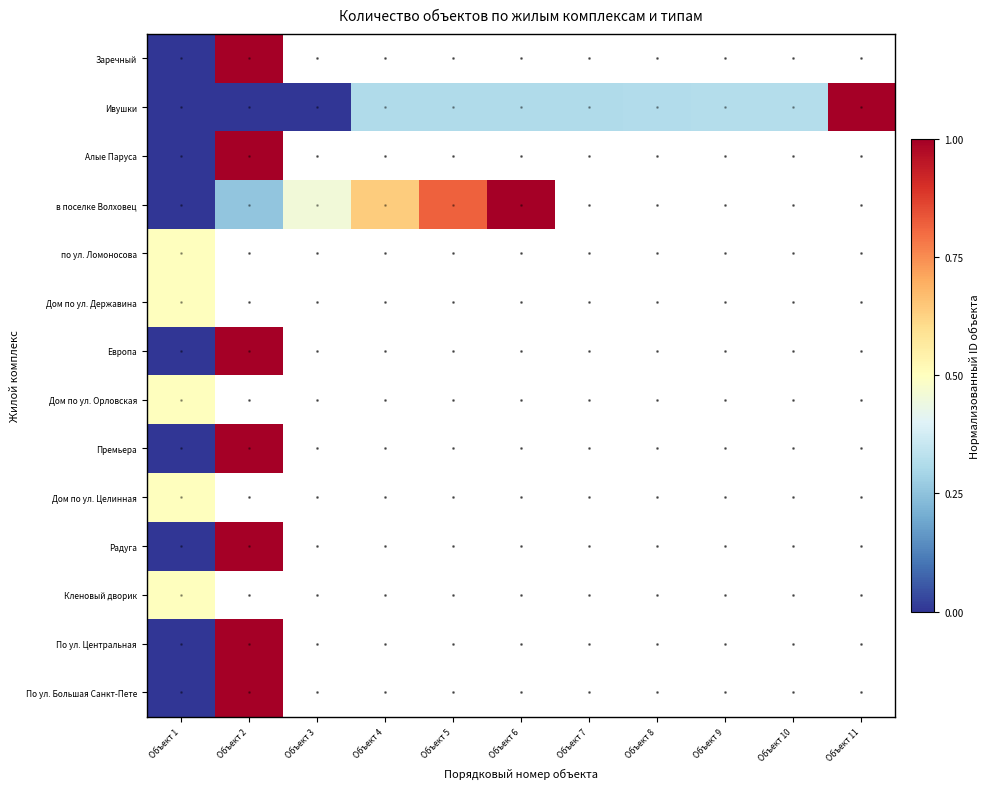

What is the lowest value of the Дом по ул. Орловская series?

0.5